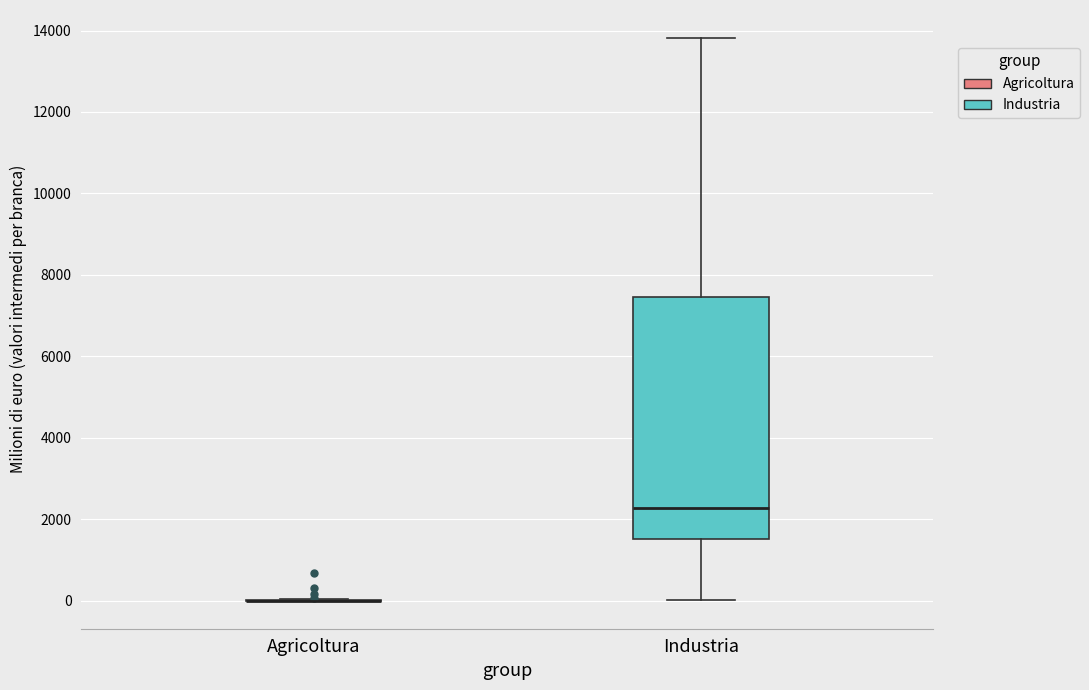

Comparing the boxes themselves (not the whiskers), which one is the tallest?

Industria